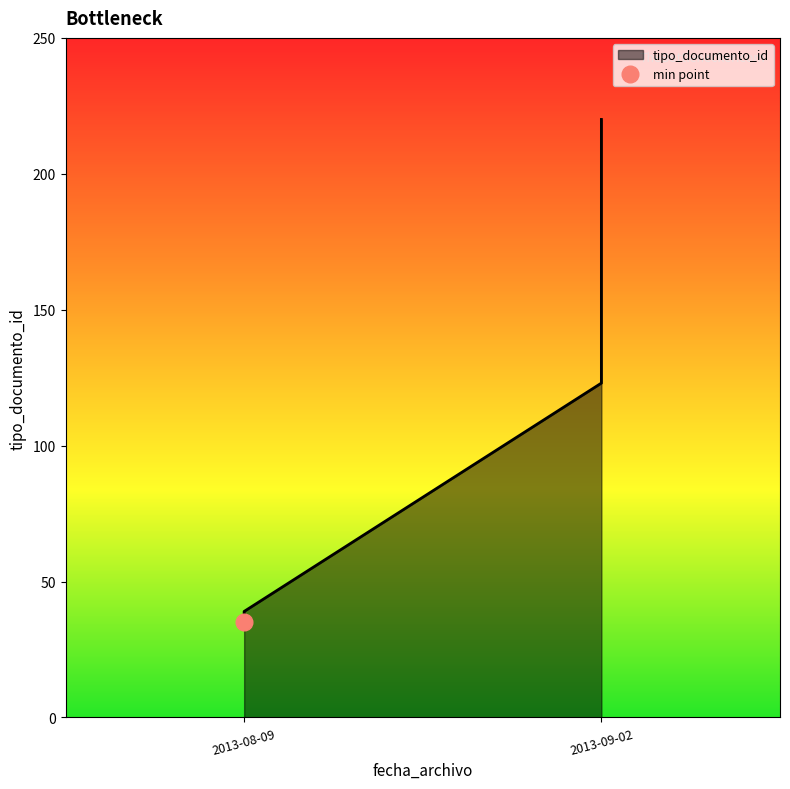

Approximately how many times larger is the value at 2013-09-02 compared to 2013-08-09?

5.9